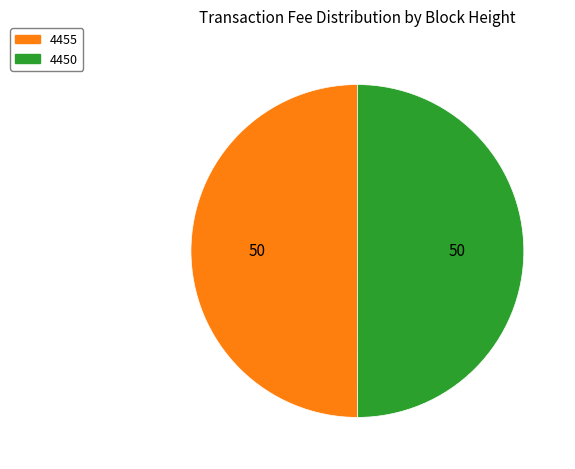

The 4450 slice represents 50% of the pie. True or false?

True